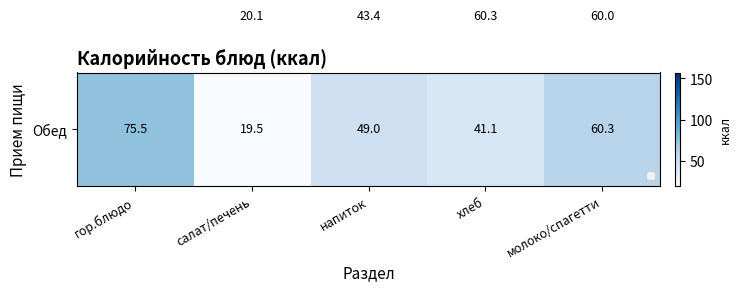

What is the difference between the highest and lowest values at молоко/спагетти?

0.3